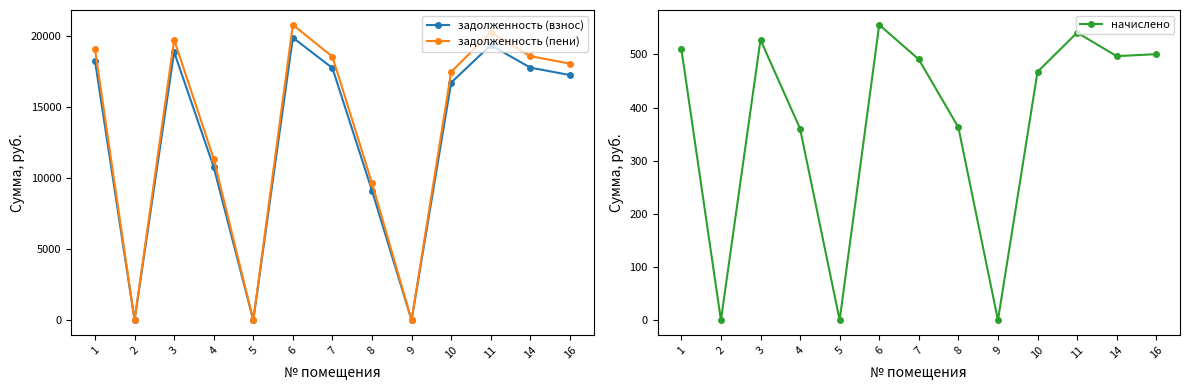

True or false: задолженность (пени) and задолженность (взнос) intersect in this chart.

False